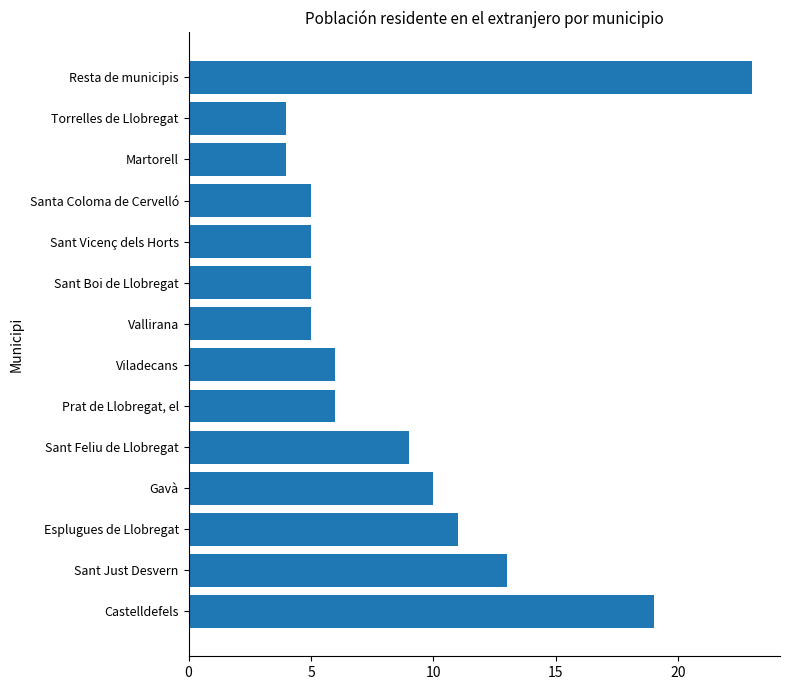

Reading bottom to top, extract all data points from this chart.

Castelldefels=19	Sant Just Desvern=13	Esplugues de Llobregat=11	Gavà=10	Sant Feliu de Llobregat=9	Prat de Llobregat, el=6	Viladecans=6	Vallirana=5	Sant Boi de Llobregat=5	Sant Vicenç dels Horts=5	Santa Coloma de Cervelló=5	Martorell=4	Torrelles de Llobregat=4	Resta de municipis=23